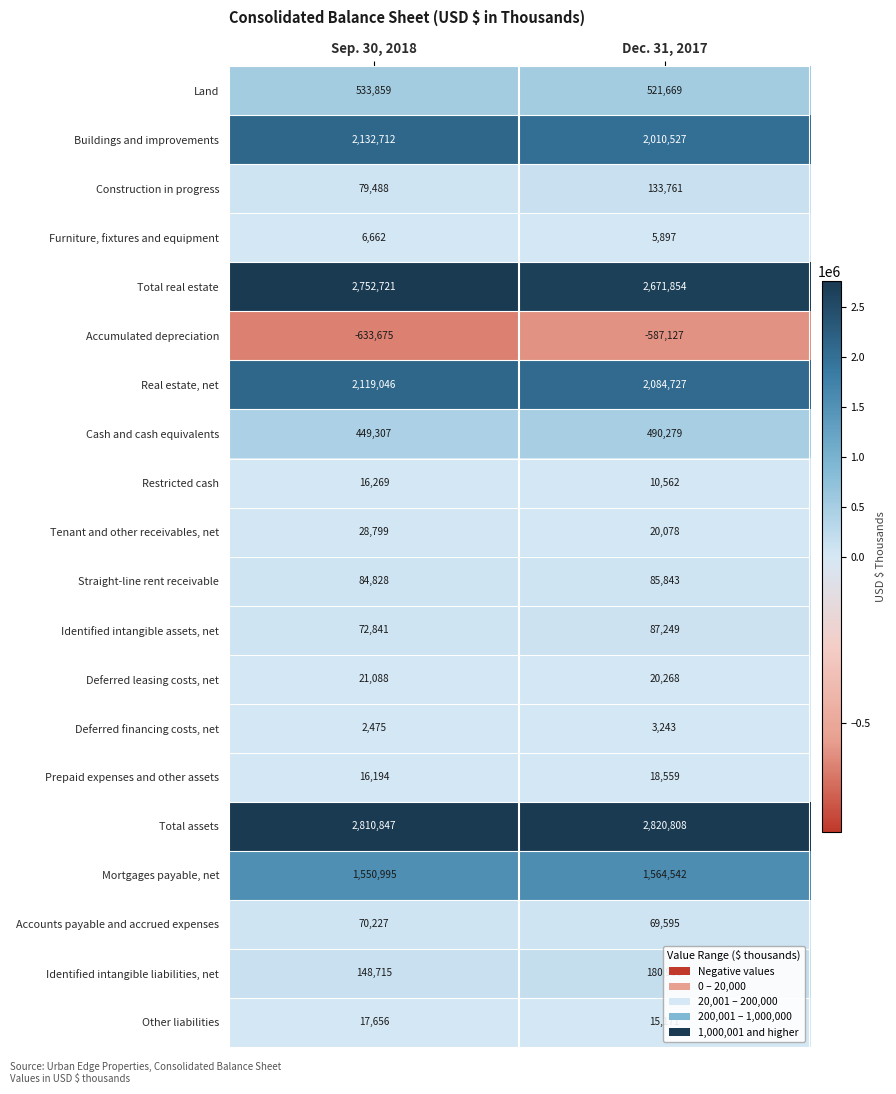

The Restricted cash series shows 6075 at Dec. 31, 2017. True or false?

False